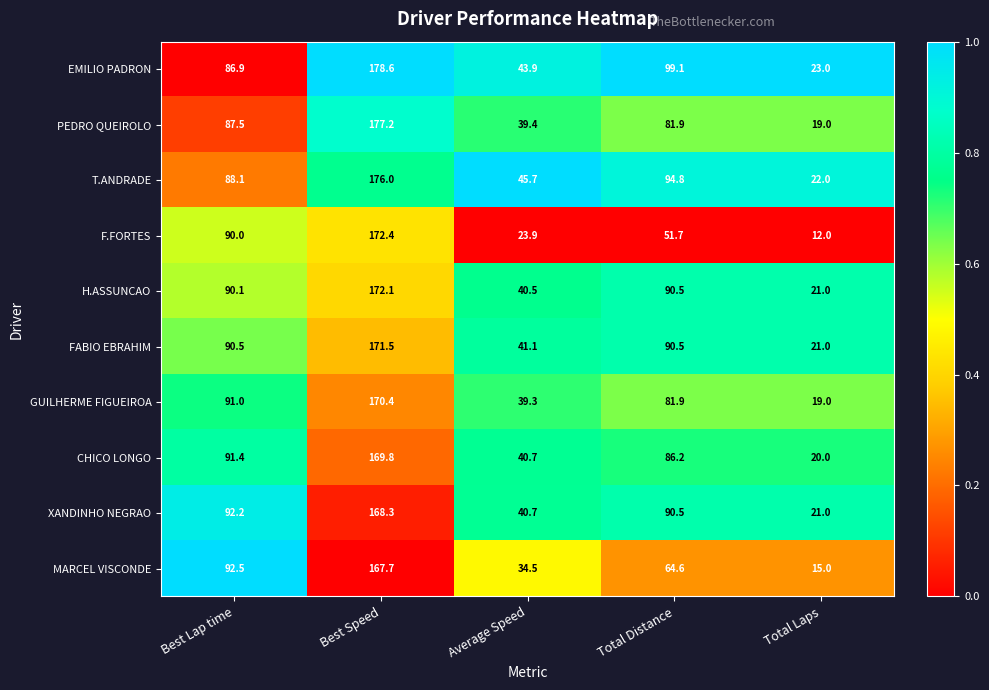

Rank the categories by T.ANDRADE value from highest to lowest.

Best Speed, Total Distance, Best Lap time, Average Speed, Total Laps